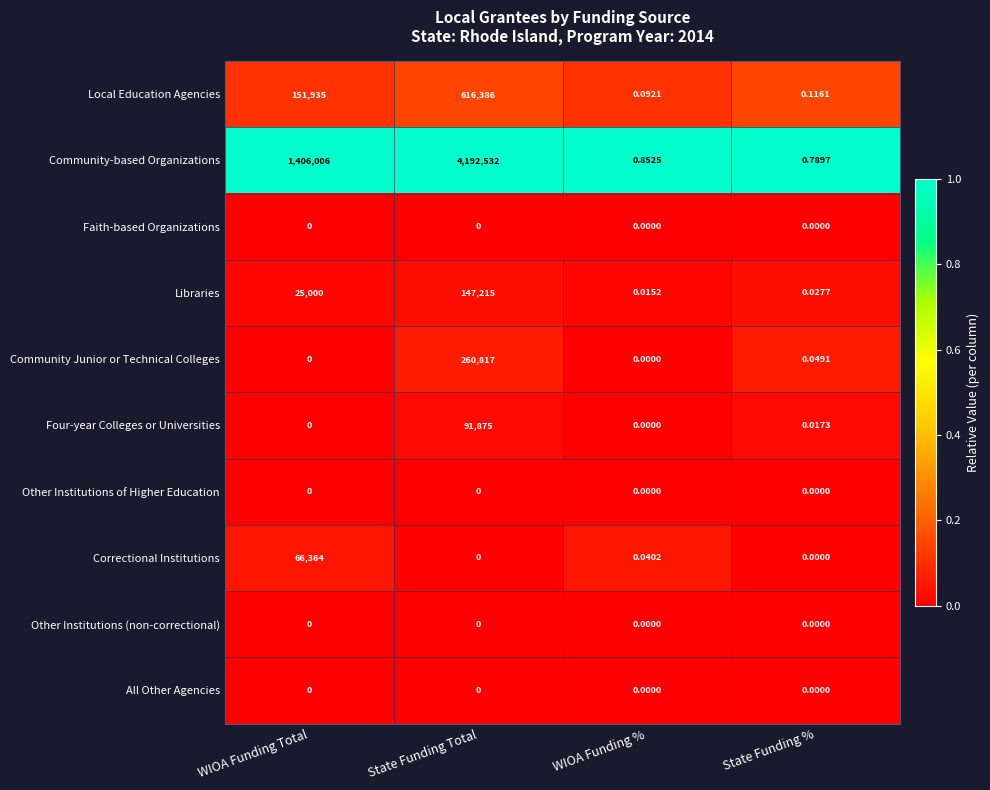

Which category has the highest value in the Community Junior or Technical Colleges series?

State Funding Total